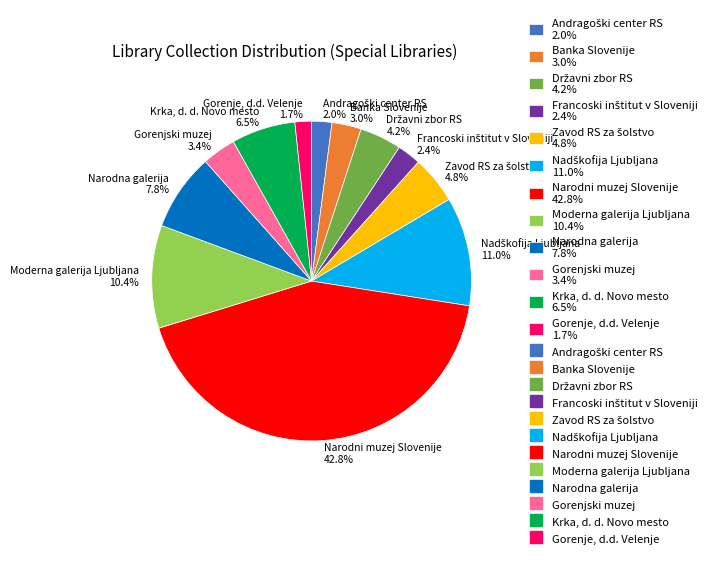

What percentage is NOT represented by Moderna galerija Ljubljana 10.4%?

89.6%